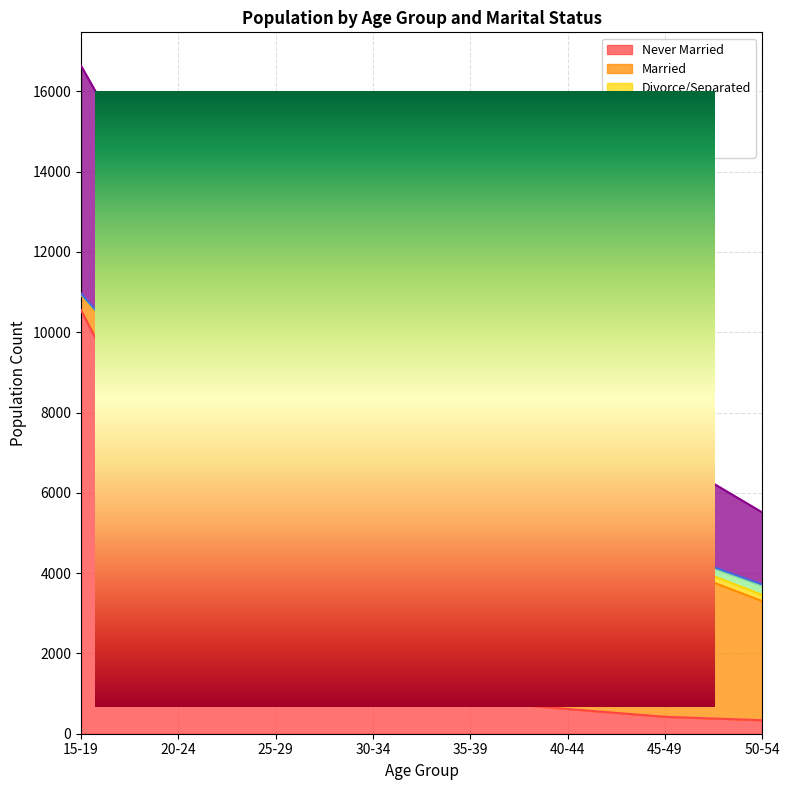

True or false: Never Married has more than 1 interior local peaks.

False